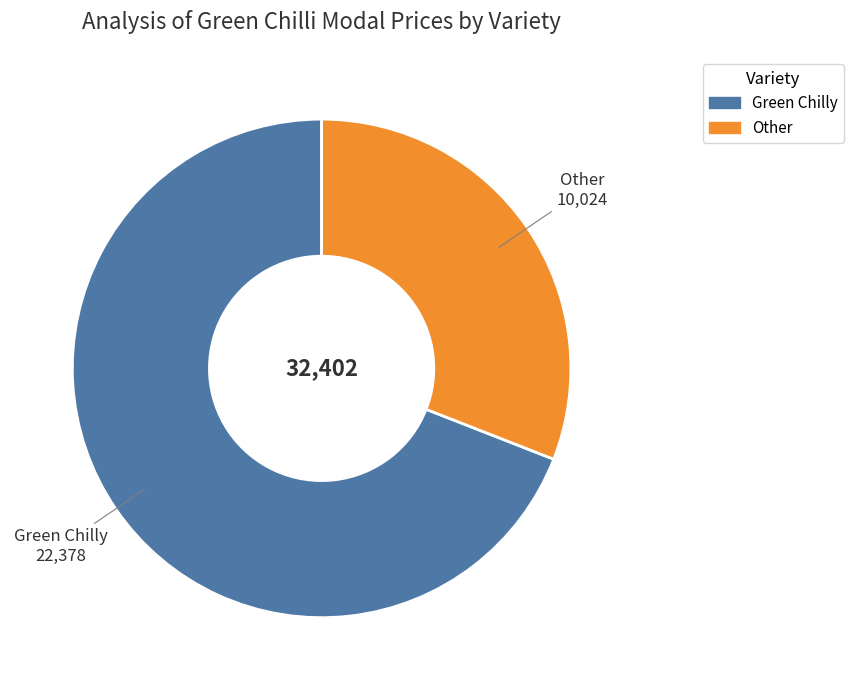

Is there a majority slice in this chart?

Yes